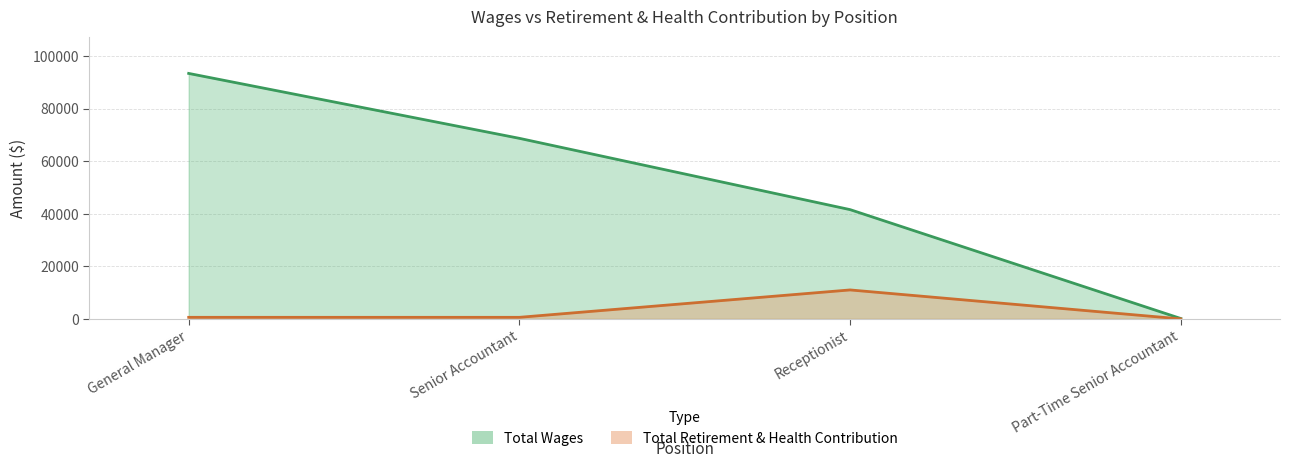

Between Senior Accountant and Part-Time Senior Accountant, which series saw the biggest shift?

Total Wages